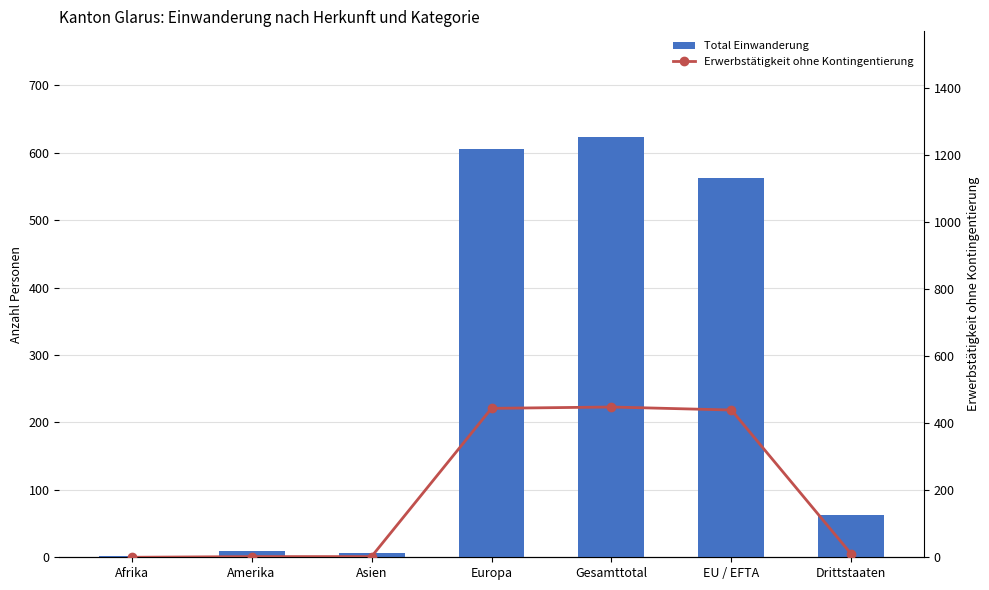

At which category does the chart reach its minimum across all series?

Afrika